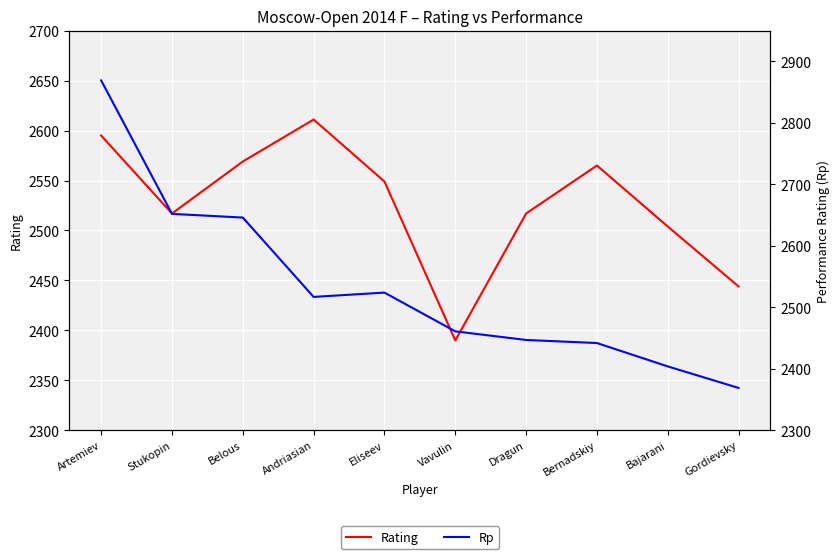

How many data points in Rating are above 2549?

4